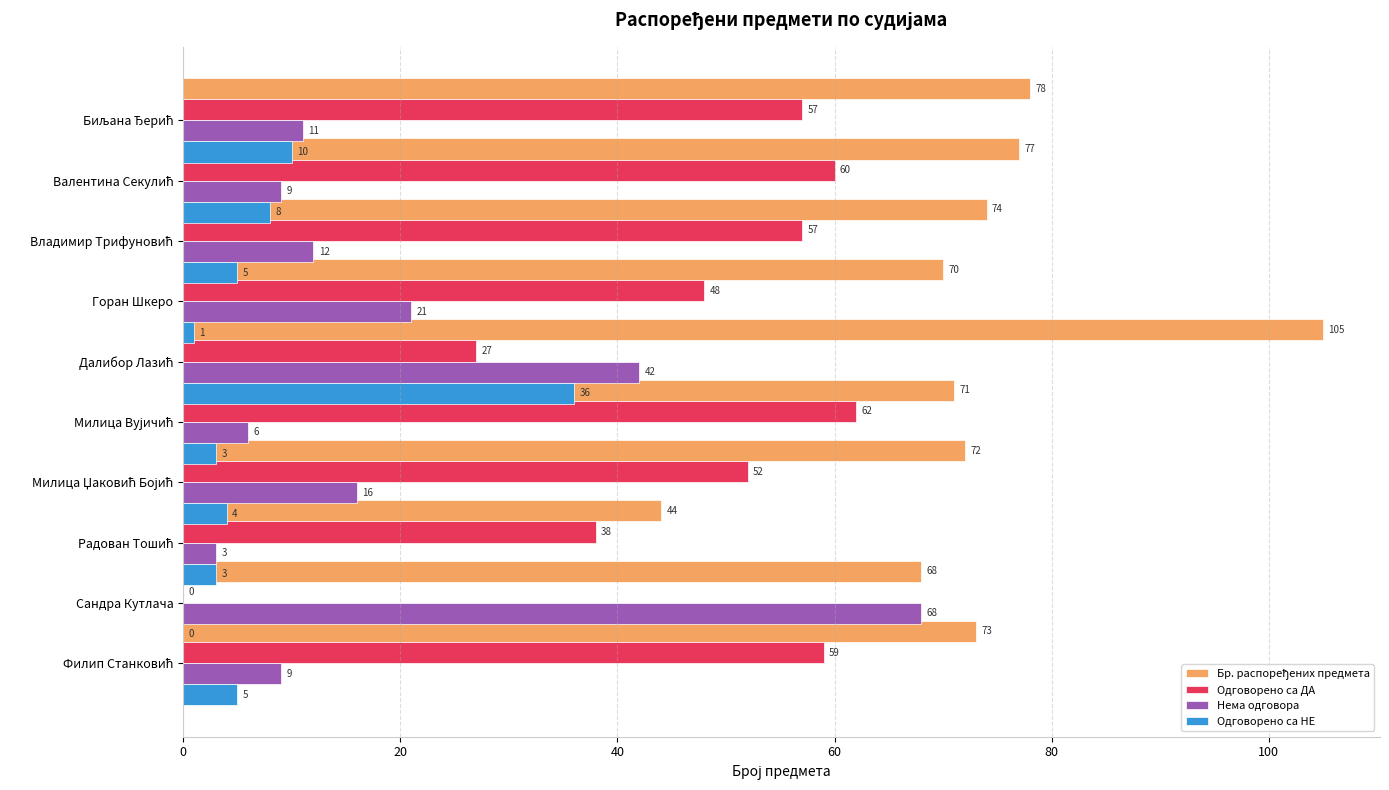

What is the lowest value of the Бр. распоређених предмета series?

44